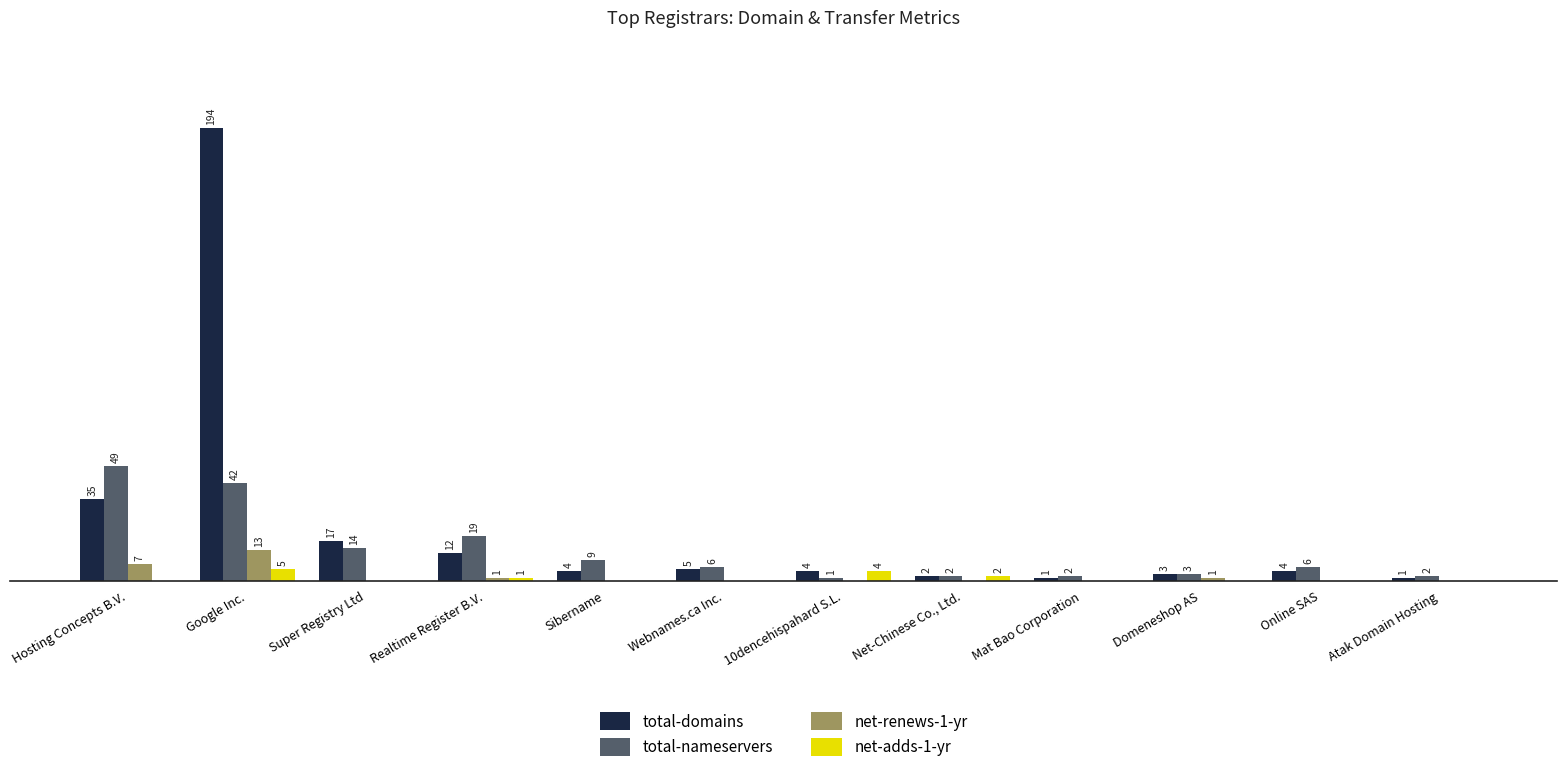

Which series changed the most between Net-Chinese Co., Ltd. and Online SAS?

total-nameservers